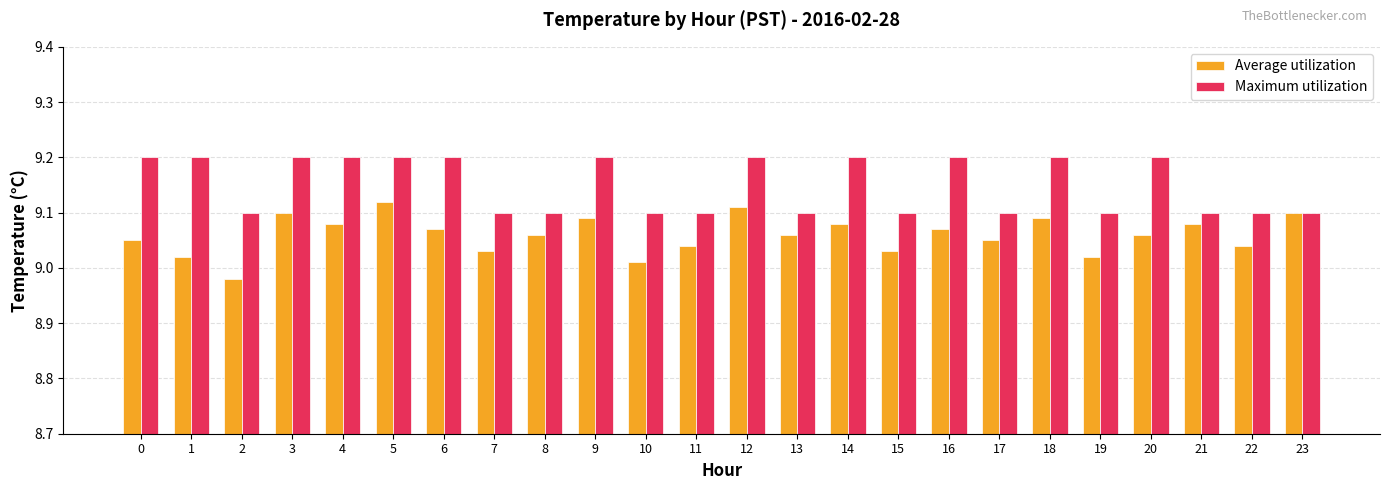

True or false: Maximum utilization has a value of 13.4 at 9.

False